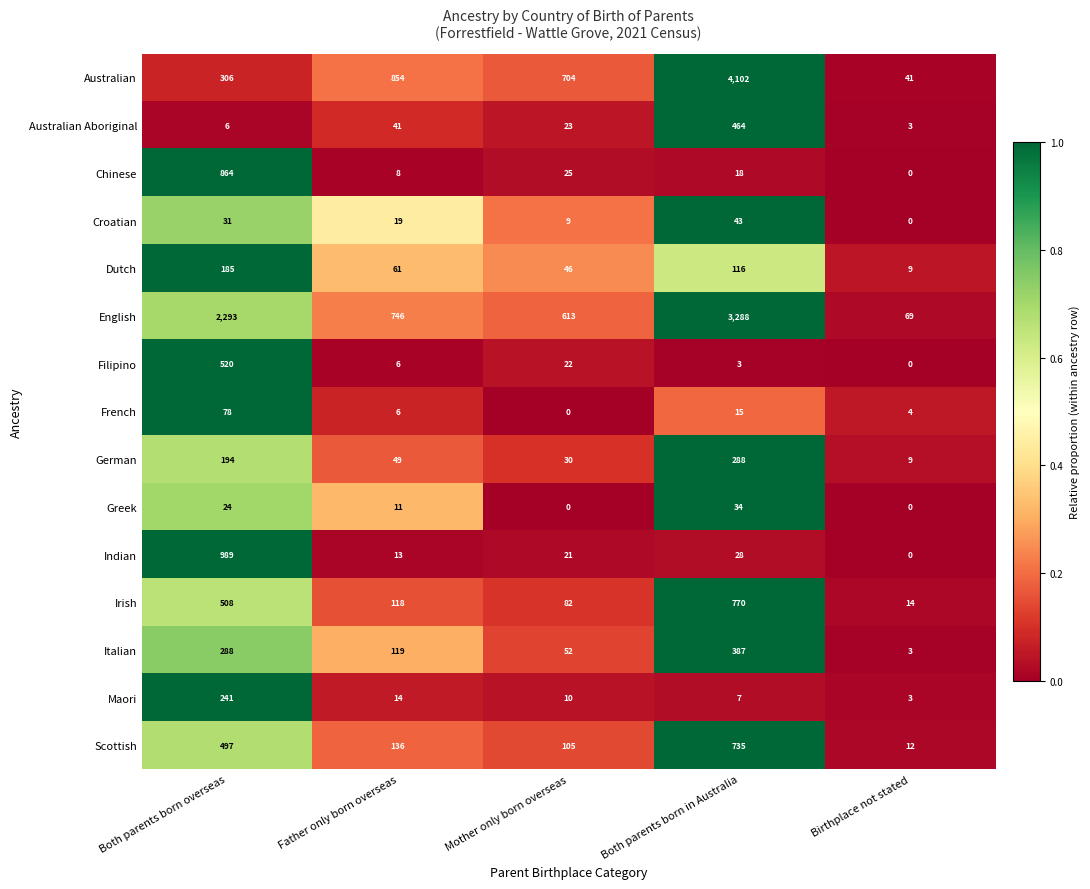

The Maori series shows 14 at Father only born overseas. True or false?

True